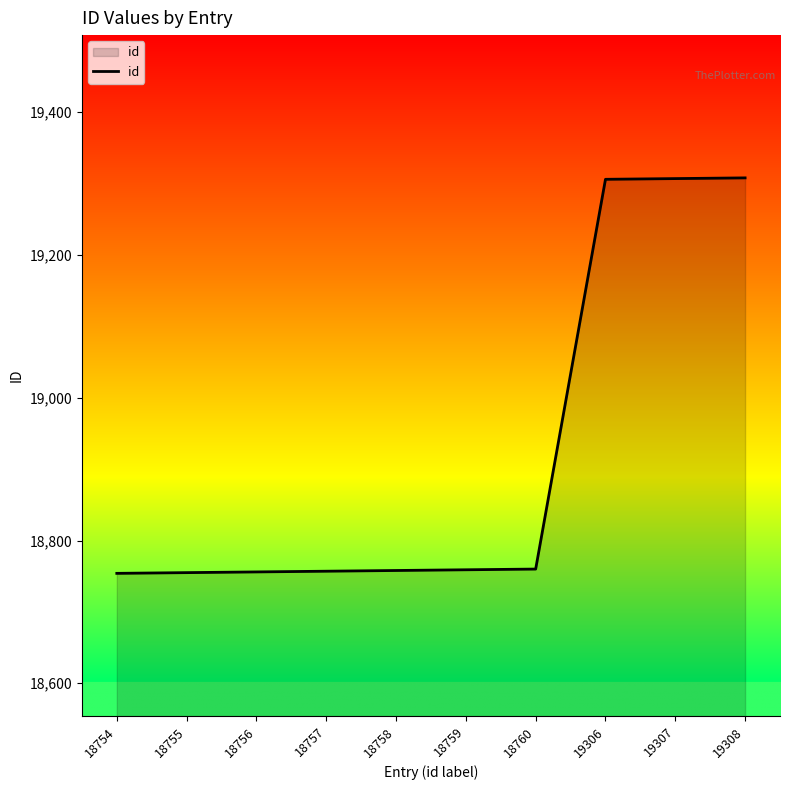

Does the chart display data point markers on the line(s)?

No